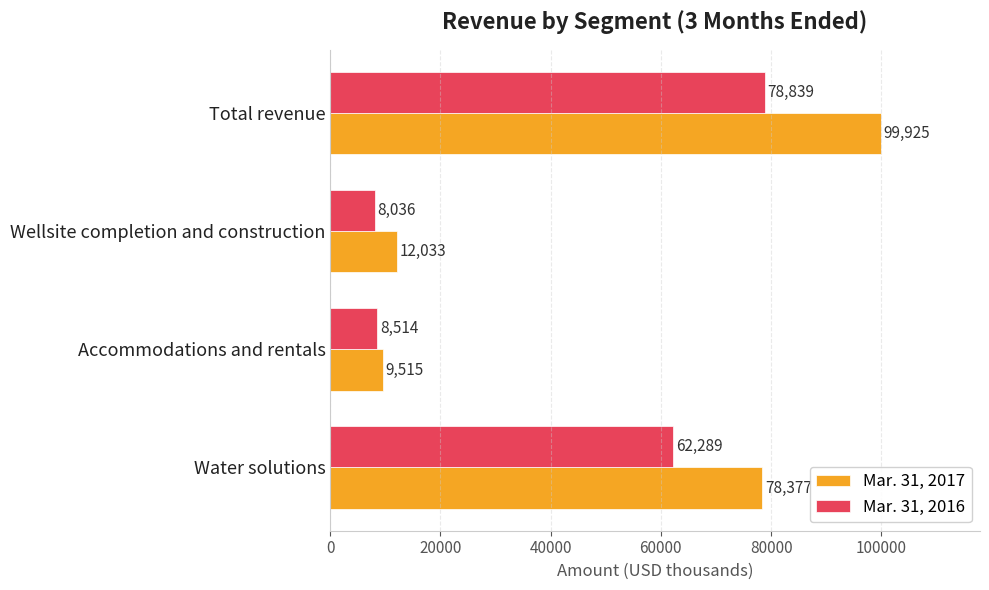

List the series in order of their overall mean, highest first.

Mar. 31, 2017, Mar. 31, 2016